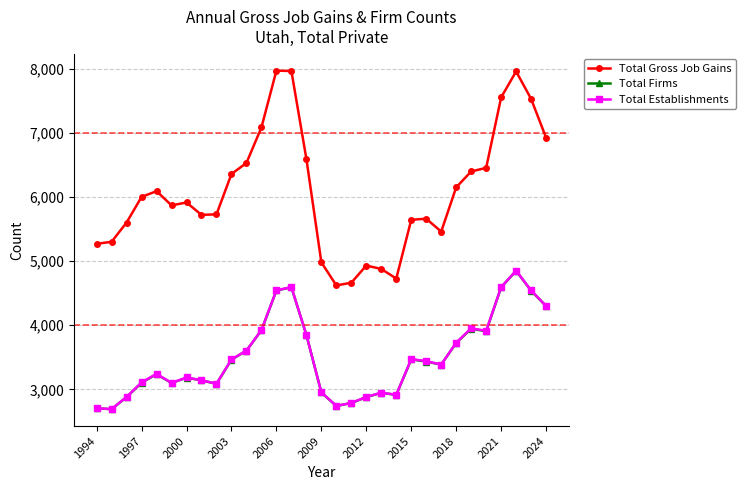

What is the average value of the Total Firms series?

3499